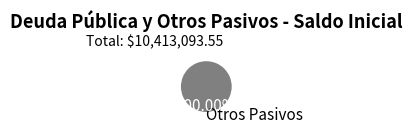

Which slice represents more than half of the pie?

Otros Pasivos